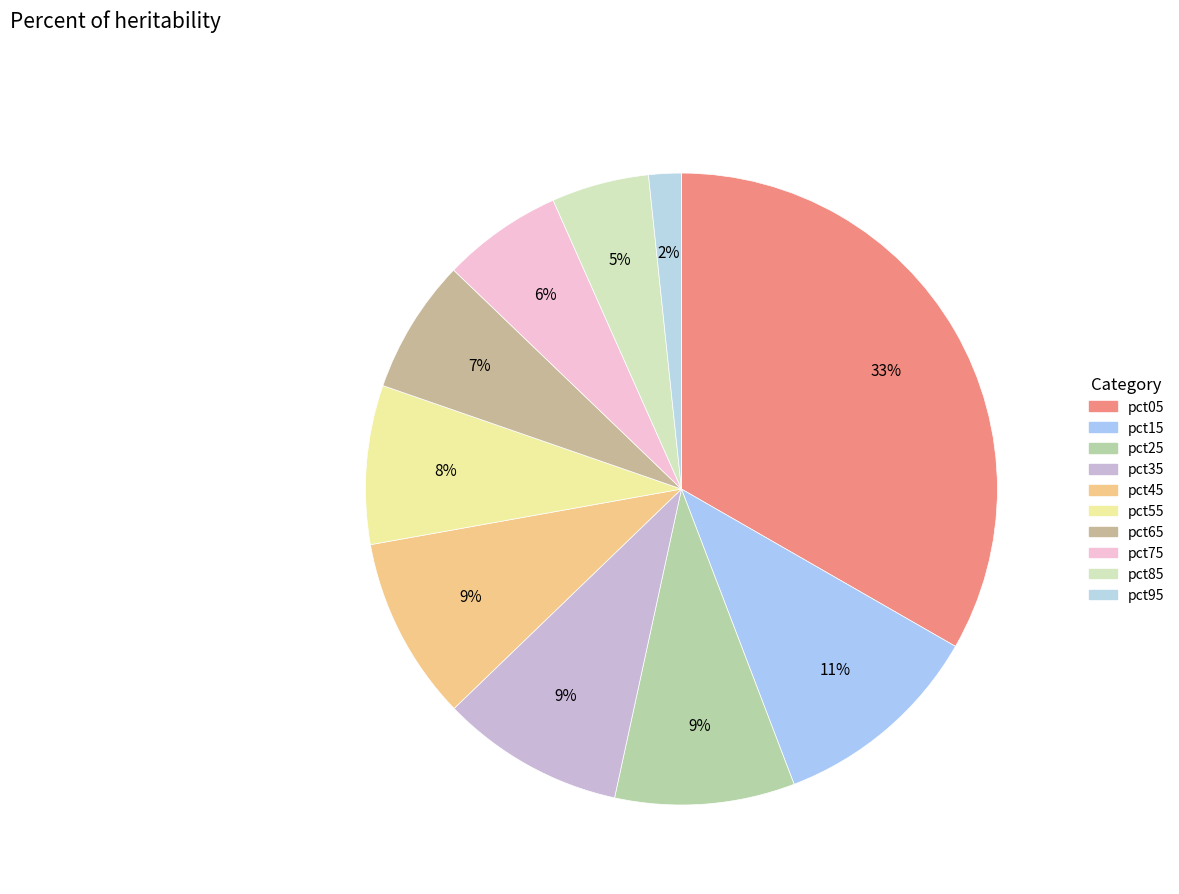

The pct15 slice represents 5% of the pie. True or false?

False